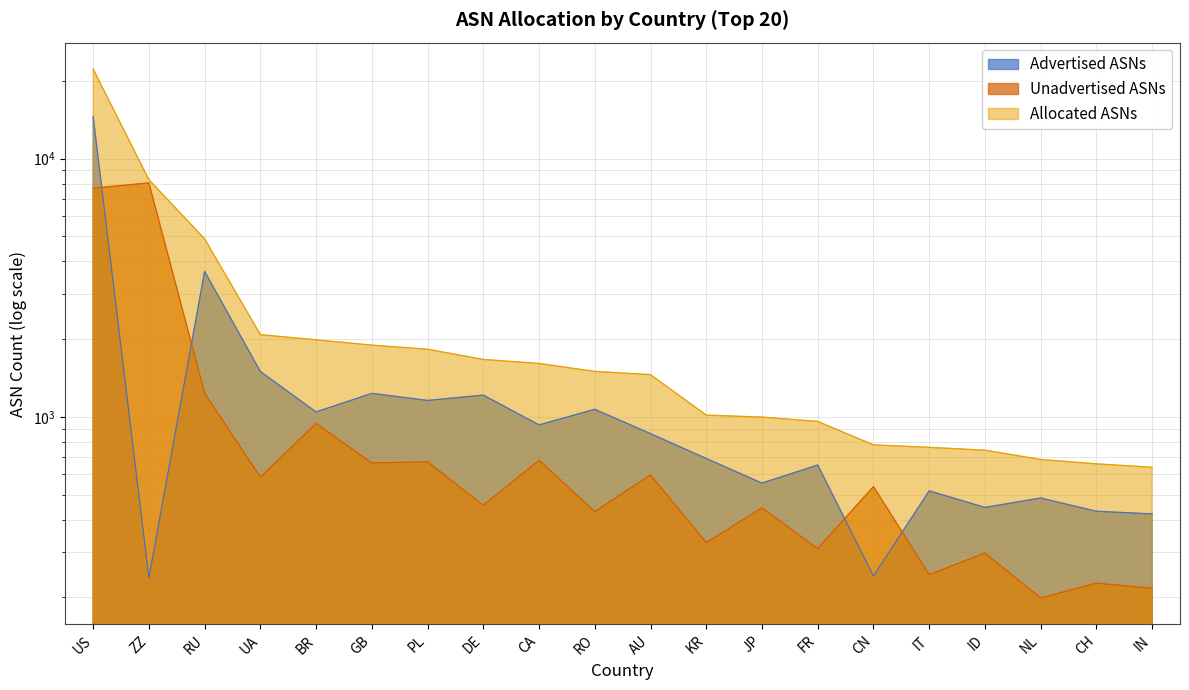

What value does the Allocated ASNs series have at JP, to the nearest 50?

1000